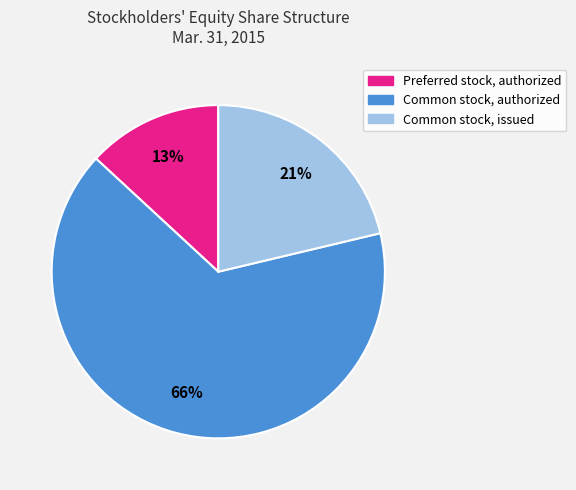

Which slice is the smallest?

Preferred stock, authorized